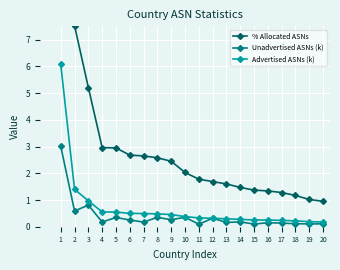

True or false: % Allocated ASNs and Advertised ASNs (k) intersect in this chart.

False